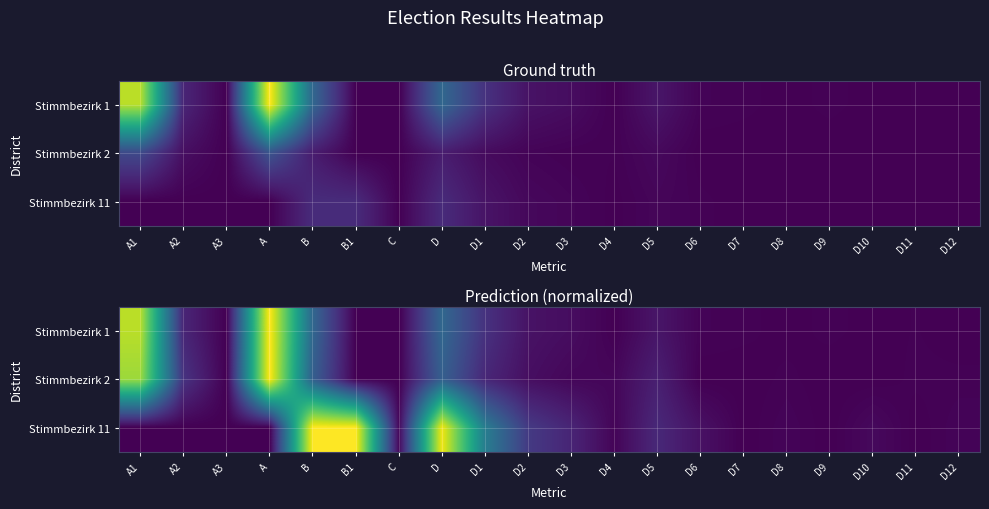

Which category has the lowest value across all series?

A3